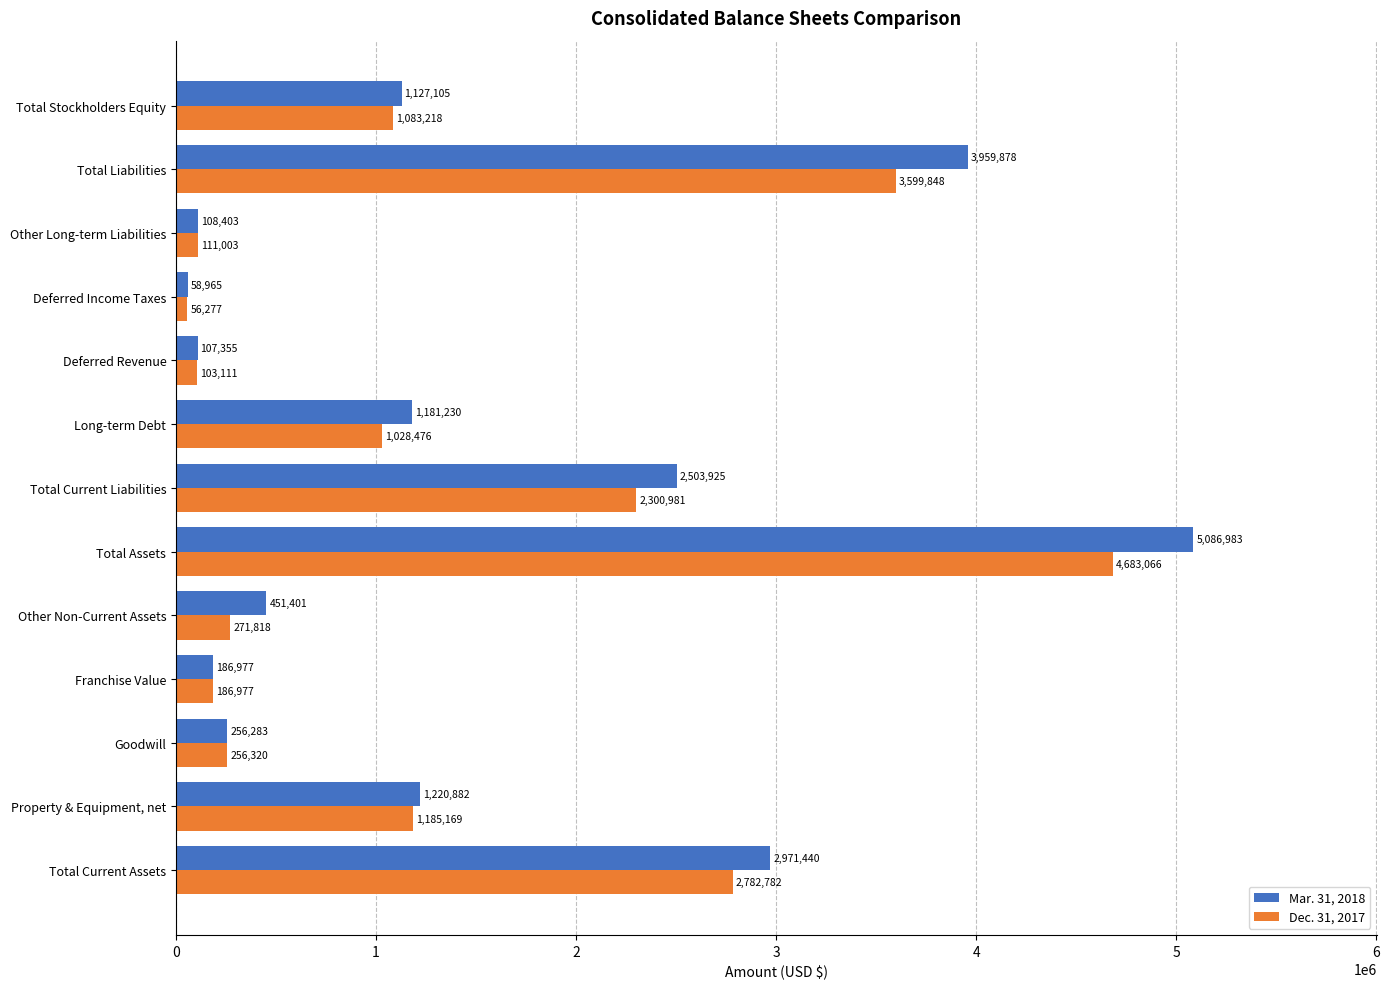

How many categories are shown in the chart?

13